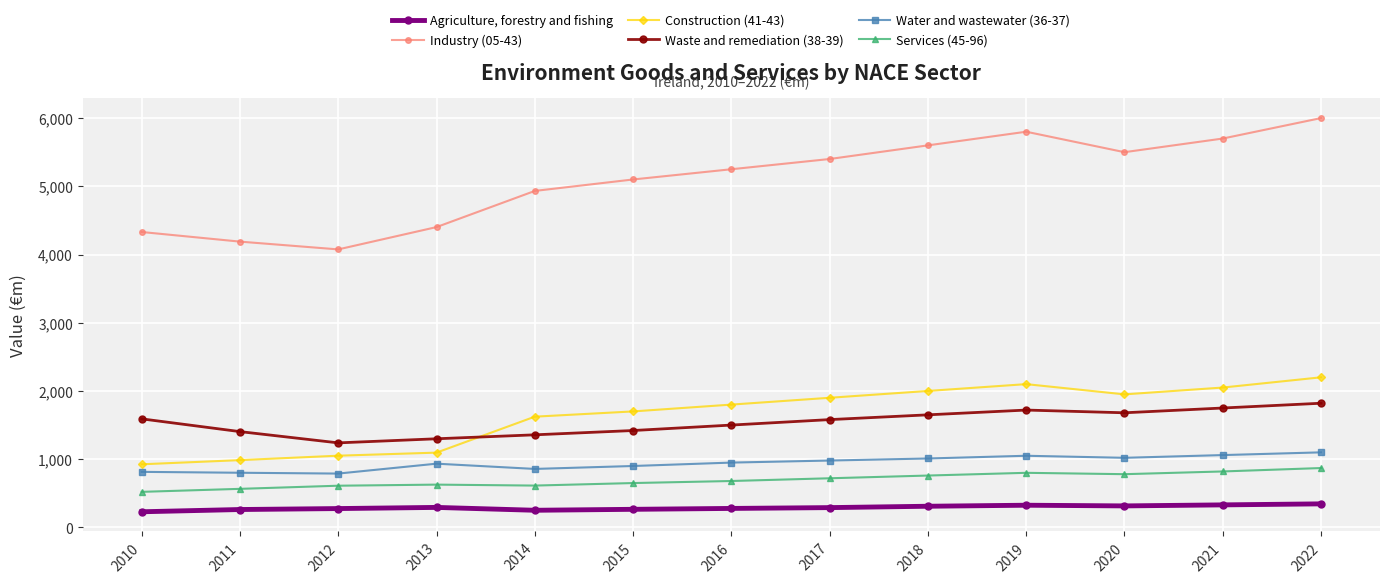

Rank the series at 2011 from highest to lowest value.

Industry (05-43), Waste and remediation (38-39), Construction (41-43), Water and wastewater (36-37), Services (45-96), Agriculture, forestry and fishing